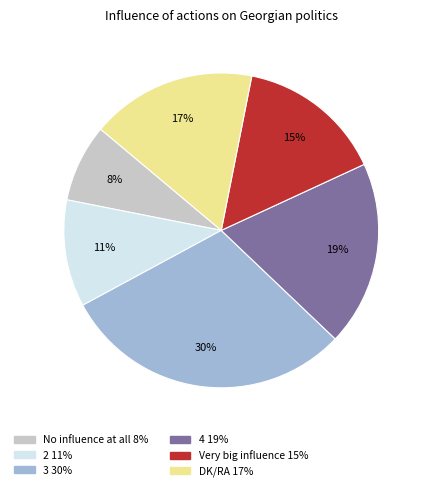

Is there a majority slice in this chart?

No